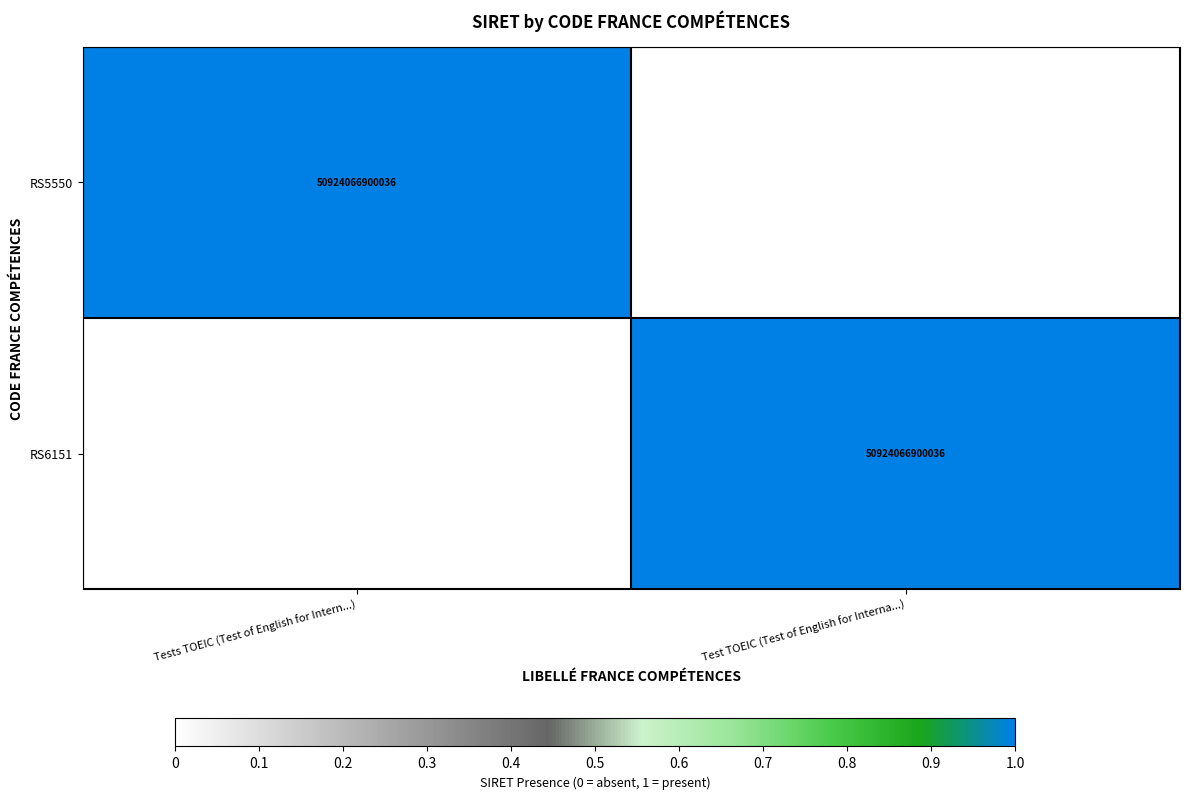

Is it true that RS5550 equals 50924066900036 at Tests TOEIC (Test of English for Intern...)?

True